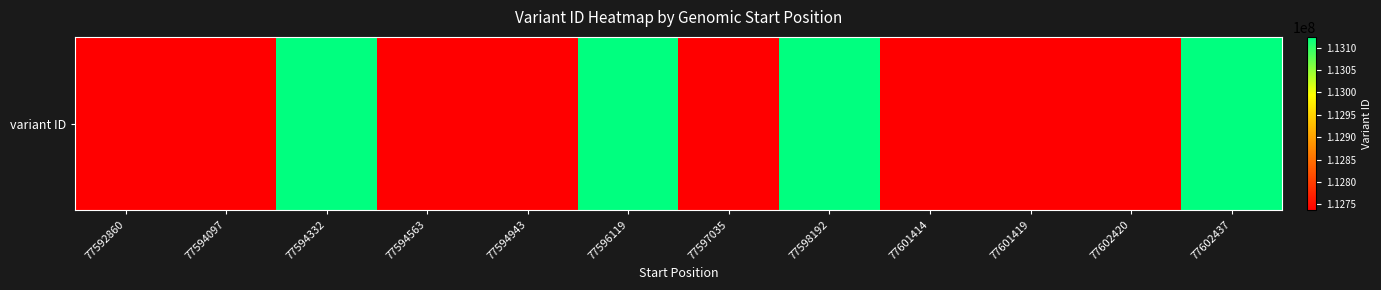

Count the number of categories in the chart.

12